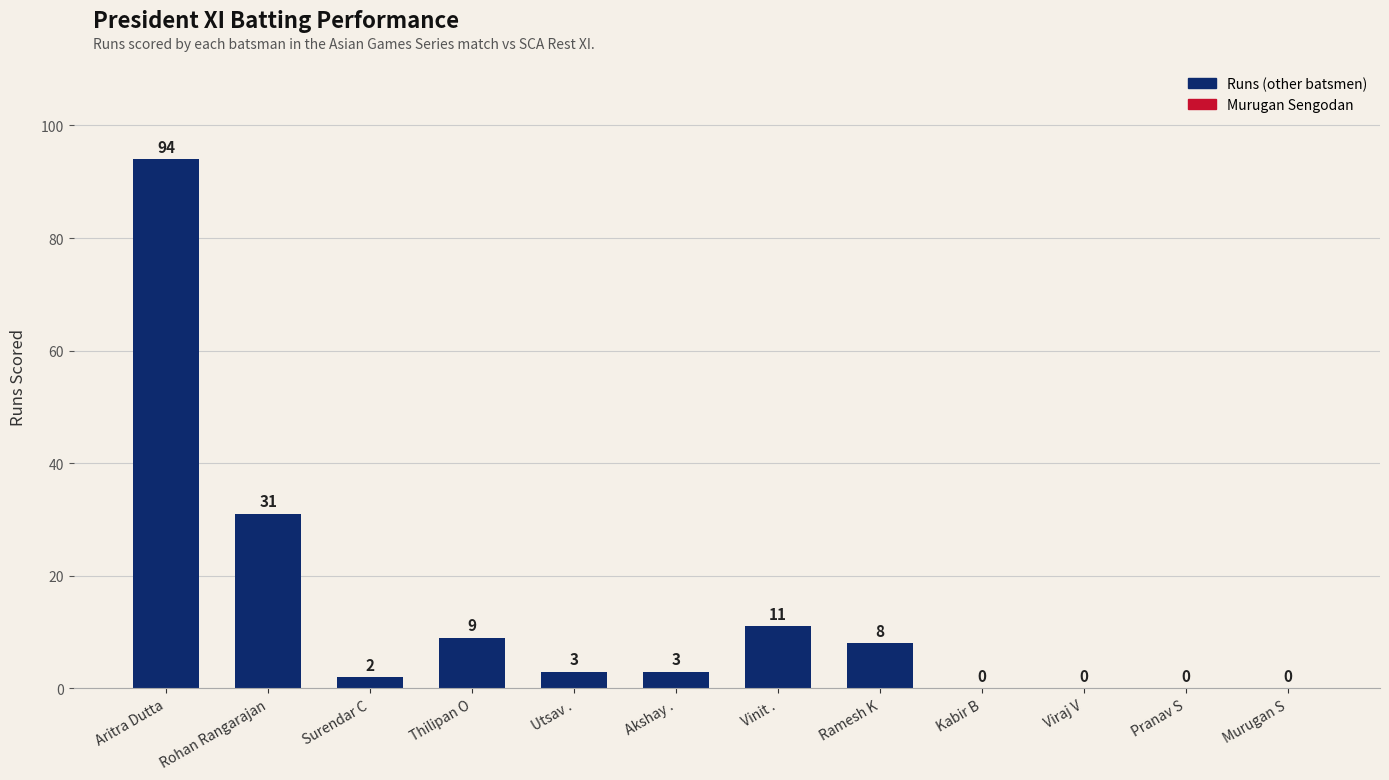

What is the change in value from Akshay . to Viraj V?

-3